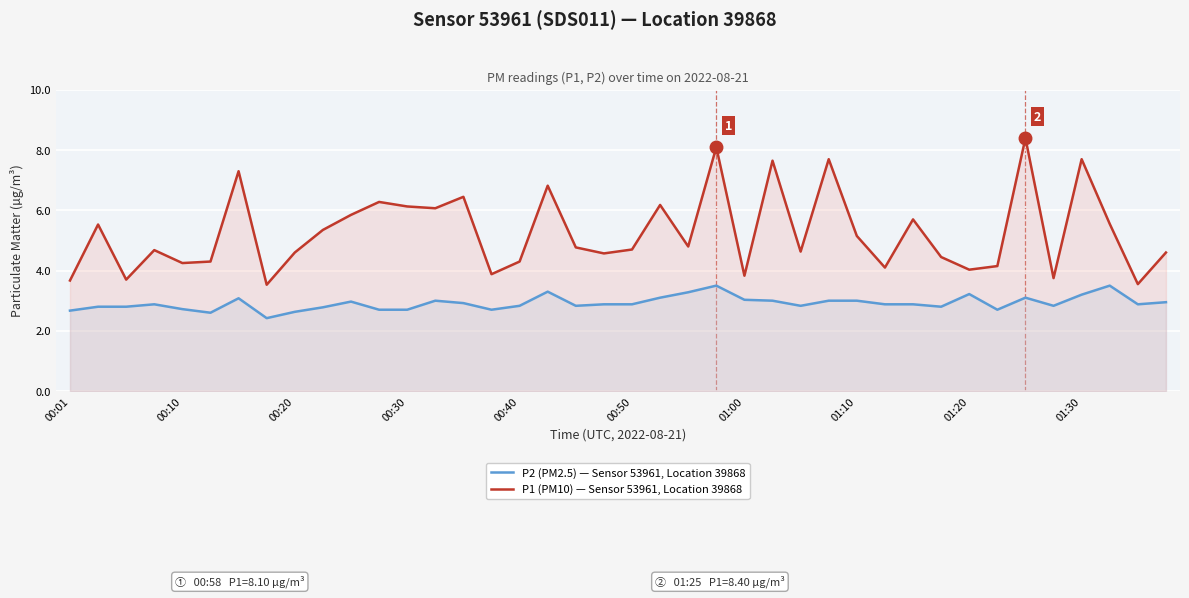

The value of P2 (PM2.5) — Sensor 53961, Location 39868 at 35 is 1.2. True or false?

False